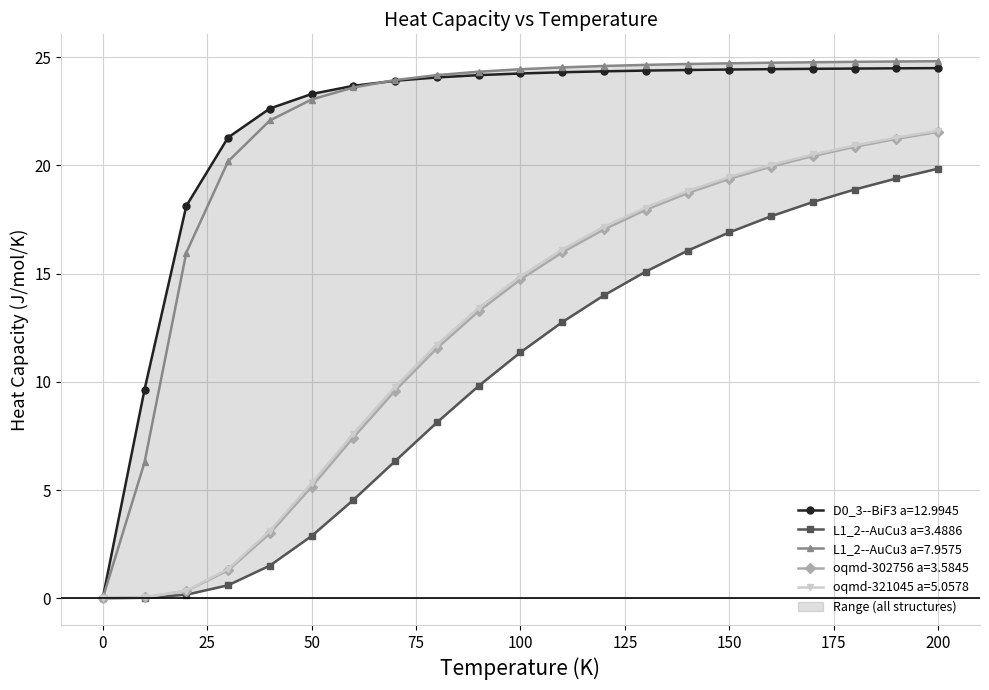

Is it true that D0_3--BiF3 a=12.9945 equals 13.7 at 160.0?

False